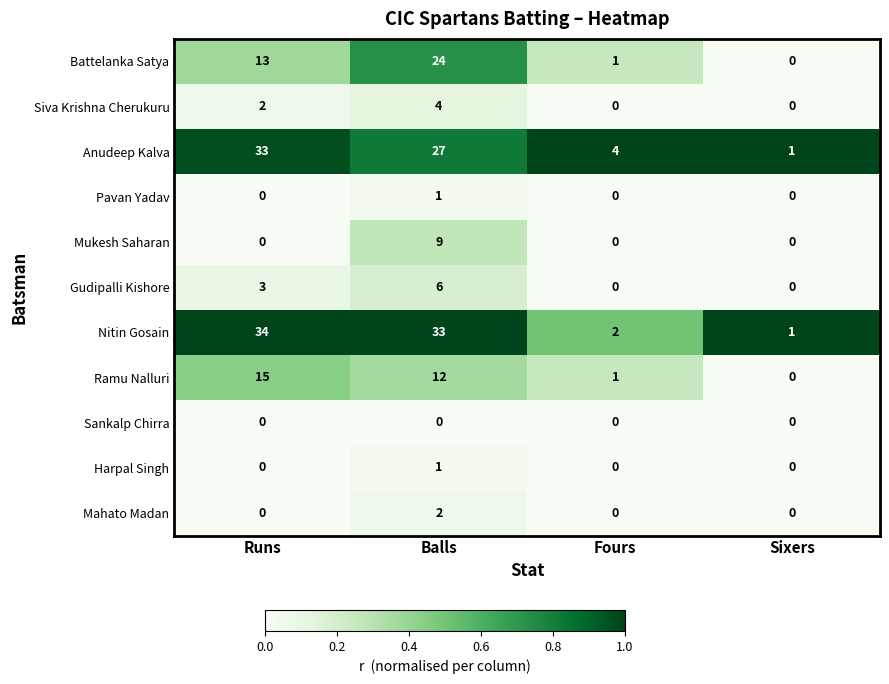

At which label does Anudeep Kalva reach its minimum?

Sixers